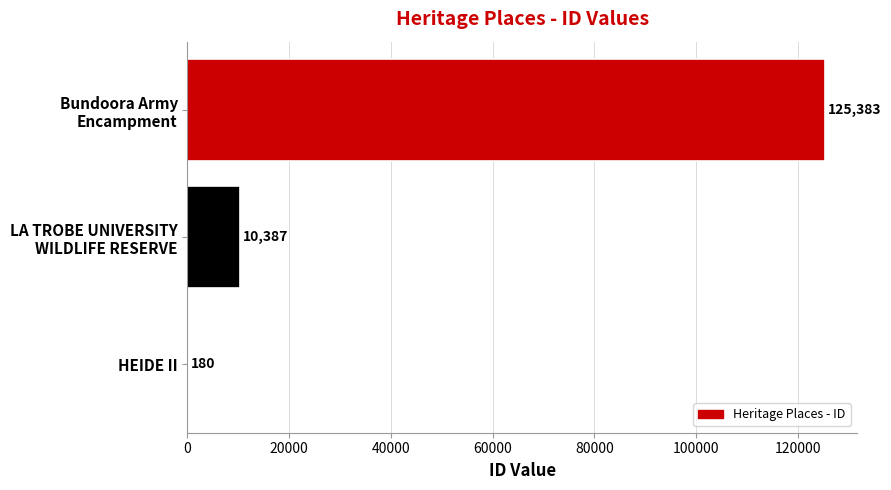

Are the bars horizontal?

Yes